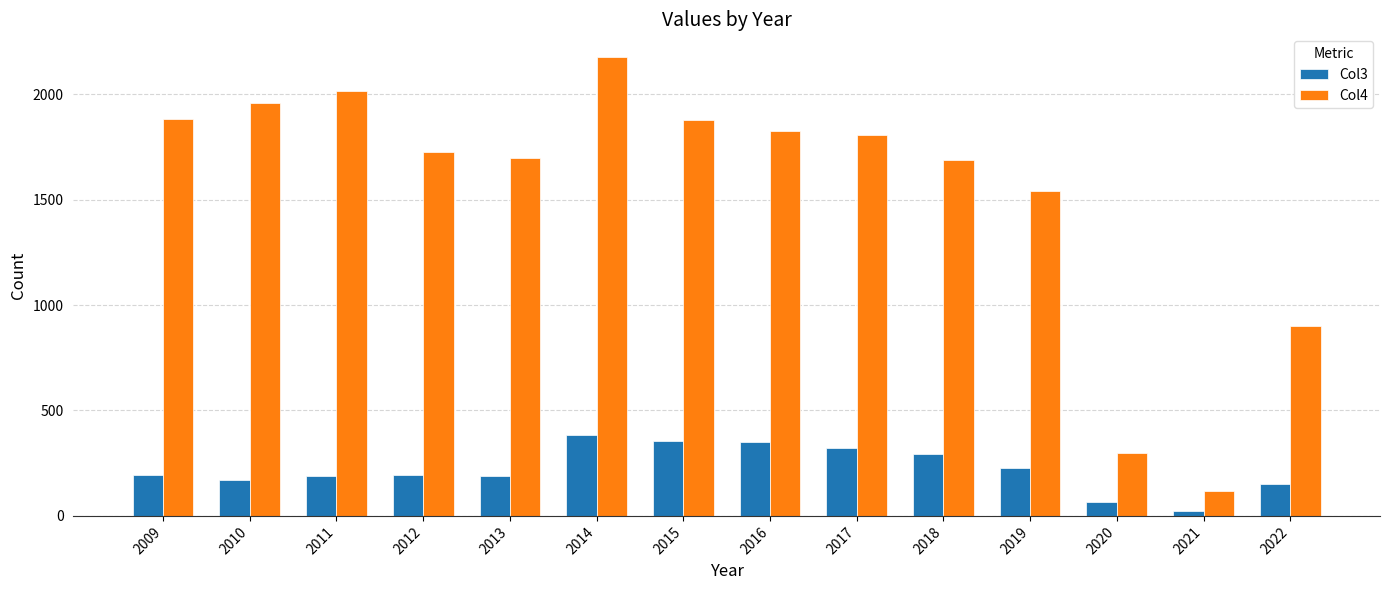

List the series in order of their overall mean, lowest first.

Col3, Col4